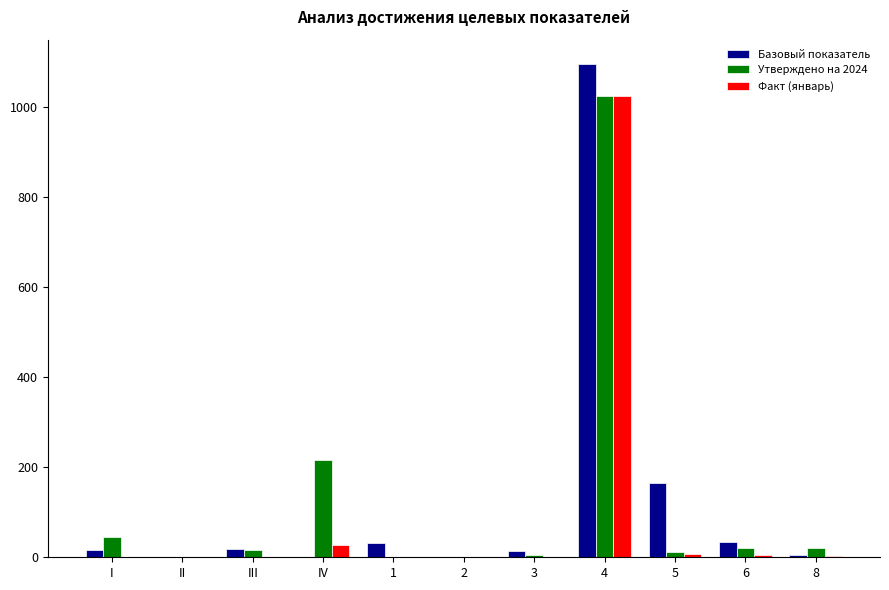

What is the sum of all Факт (январь) values?

1067.8